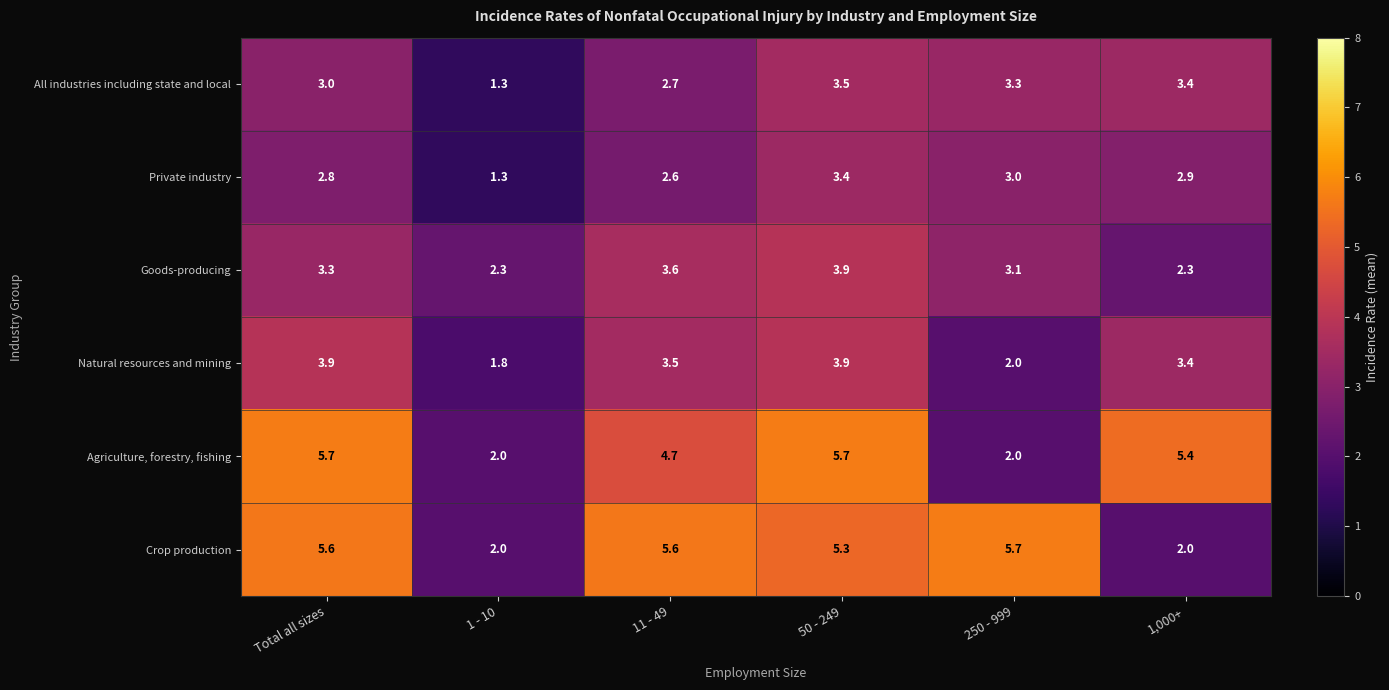

What is the spread (max minus min) of values at 50 - 249?

2.3